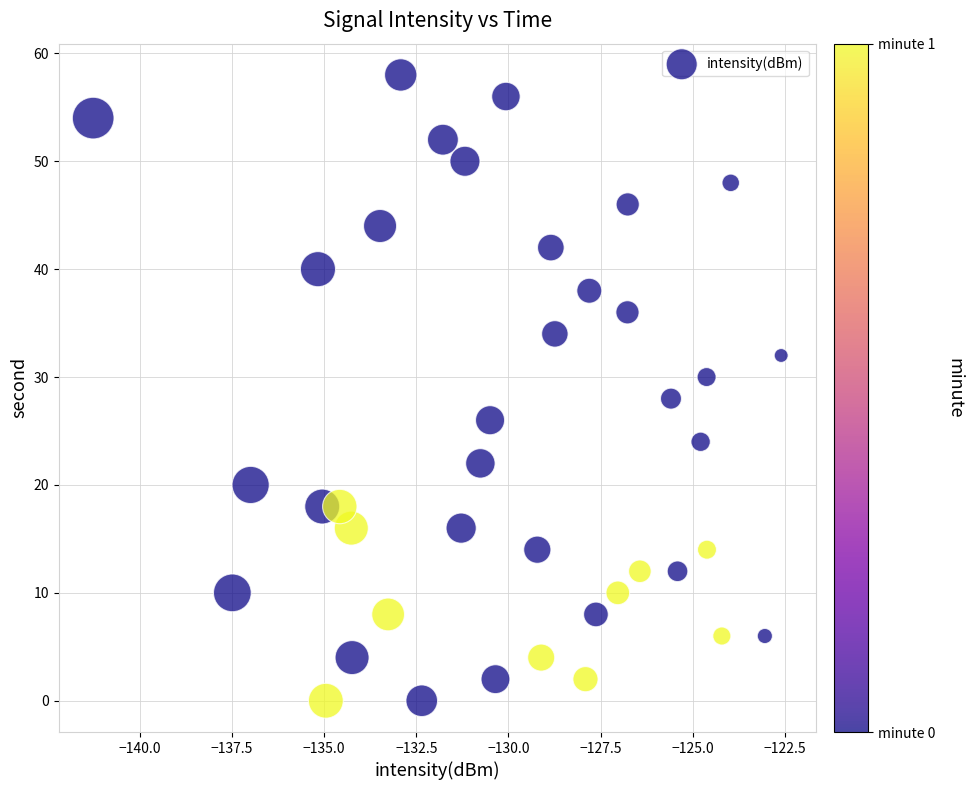

What is the range of Y values (max minus min)?

58